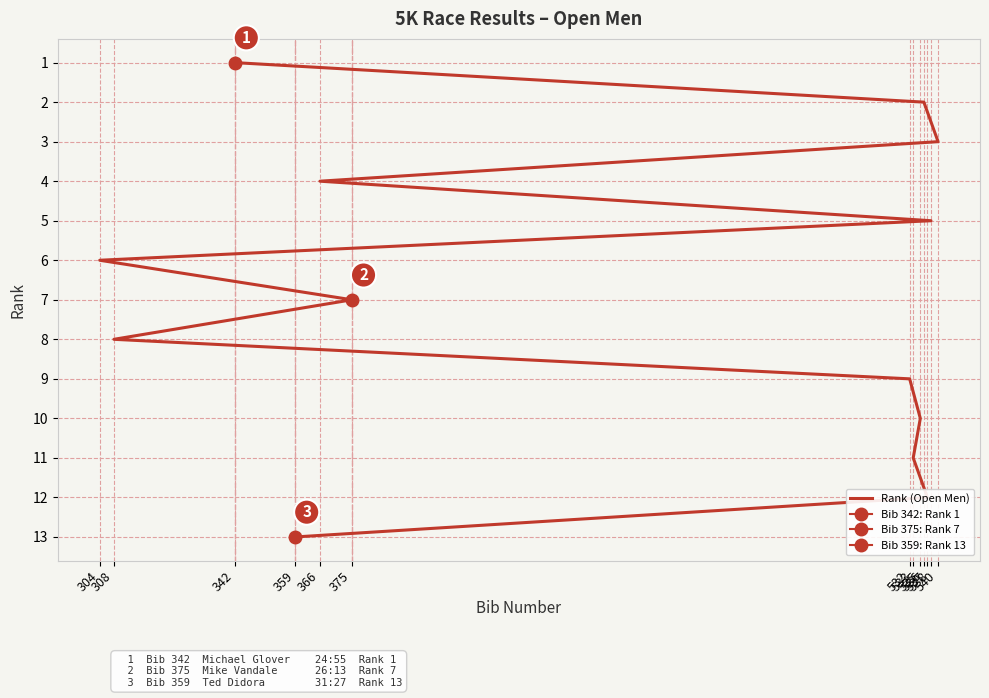

What is the ratio of the value at 359 to the value at 536?

6.5